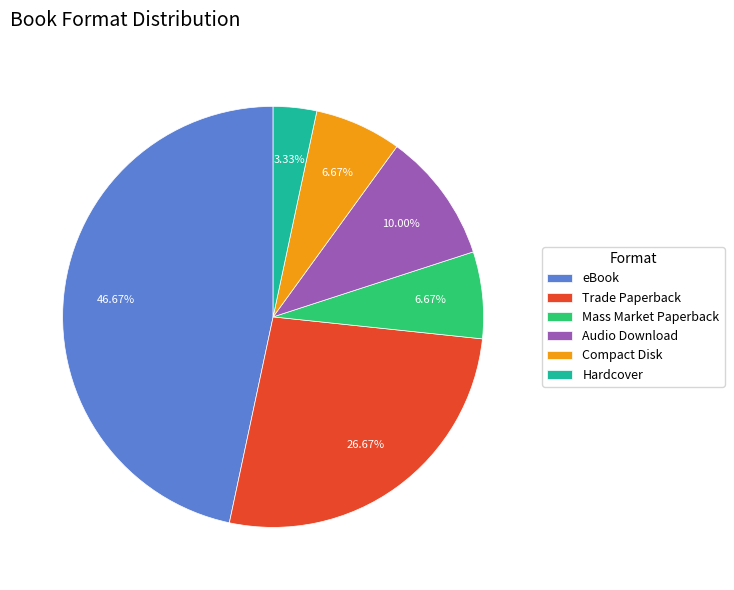

To the nearest percent, what is the average slice percentage?

17%